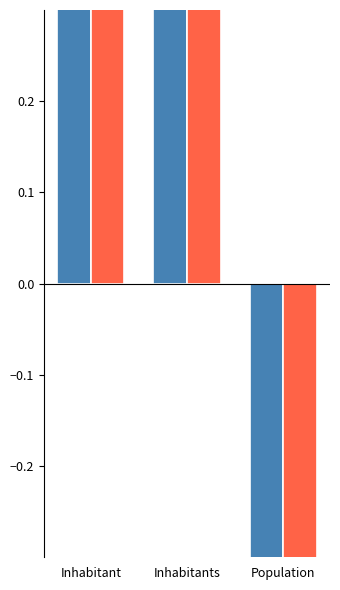

The value of id at Inhabitants is 0.3. True or false?

False